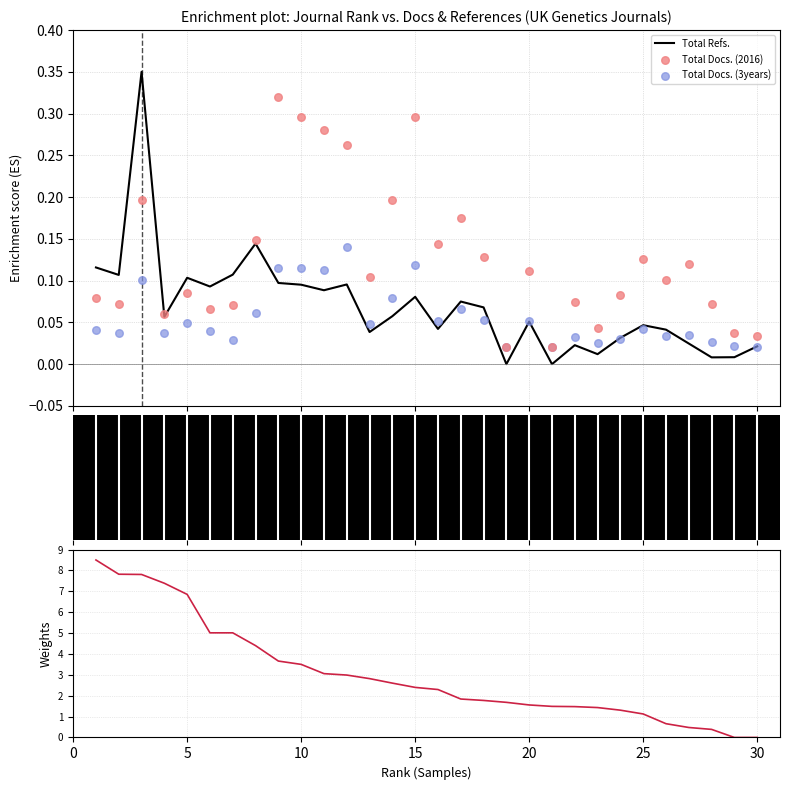

Which series has the widest spread of Y values?

Weights